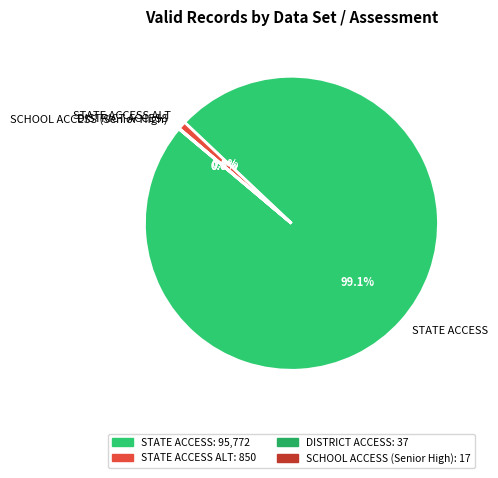

Between STATE ACCESS ALT and STATE ACCESS, which is larger?

STATE ACCESS